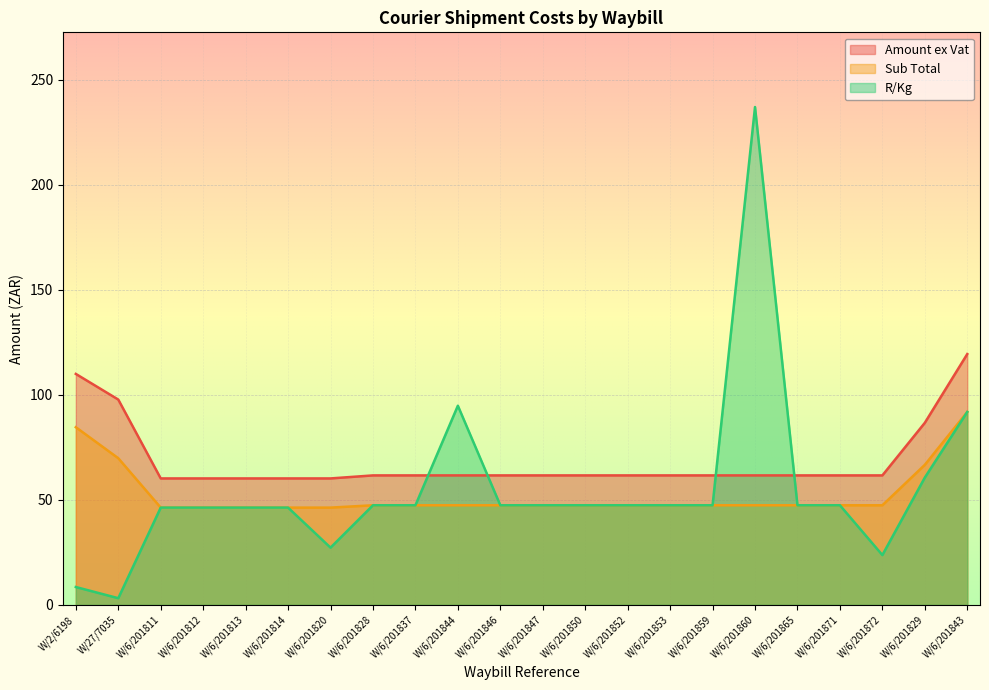

At which category does R/Kg reach its first local peak?

W/6/201844